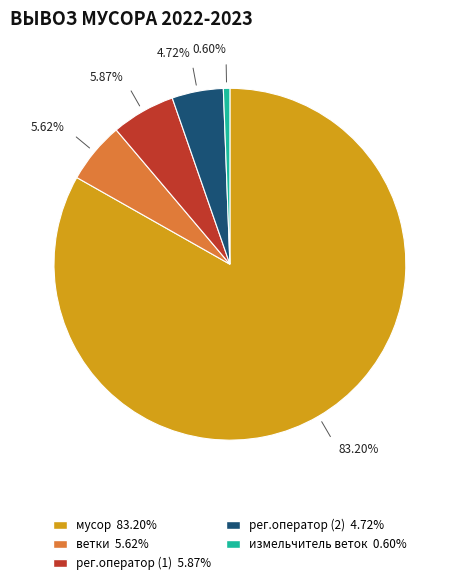

To the nearest percent, what percentage of the pie is рег.оператор (1)?

6%